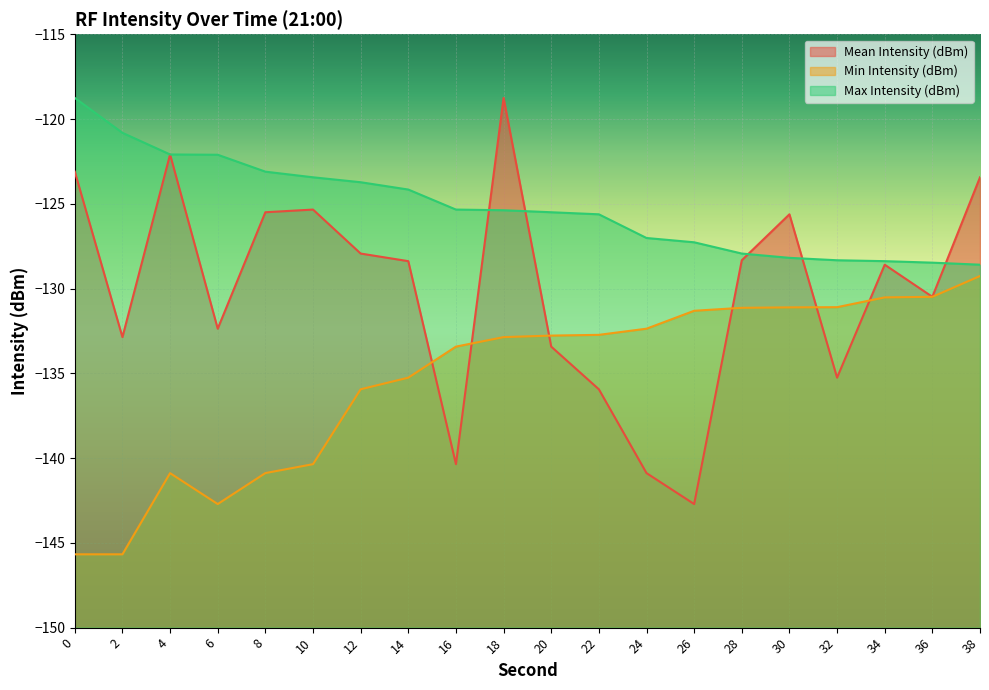

Reading left to right, list all the values displayed in this chart.

Mean Intensity (dBm): 0=-123.1	2=-132.9	4=-122.1	6=-132.4	8=-125.5	10=-125.3	12=-127.9	14=-128.4	16=-140.4	18=-118.8	20=-133.4	22=-135.9	24=-140.9	26=-142.7	28=-128.3	30=-125.6	32=-135.3	34=-128.6	36=-130.5	38=-123.4
Min Intensity (dBm): 0=-145.7	2=-145.7	4=-140.9	6=-142.7	8=-140.9	10=-140.4	12=-135.9	14=-135.3	16=-133.4	18=-132.9	20=-132.8	22=-132.7	24=-132.4	26=-131.3	28=-131.1	30=-131.1	32=-131.1	34=-130.5	36=-130.5	38=-129.3
Max Intensity (dBm): 0=-118.8	2=-120.8	4=-122.1	6=-122.1	8=-123.1	10=-123.4	12=-123.7	14=-124.2	16=-125.3	18=-125.4	20=-125.5	22=-125.6	24=-127.0	26=-127.3	28=-127.9	30=-128.2	32=-128.3	34=-128.4	36=-128.5	38=-128.6